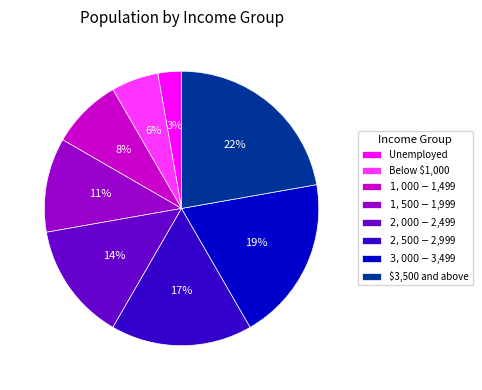

To the nearest percent, what percentage of the pie is $3,500 and above?

22%